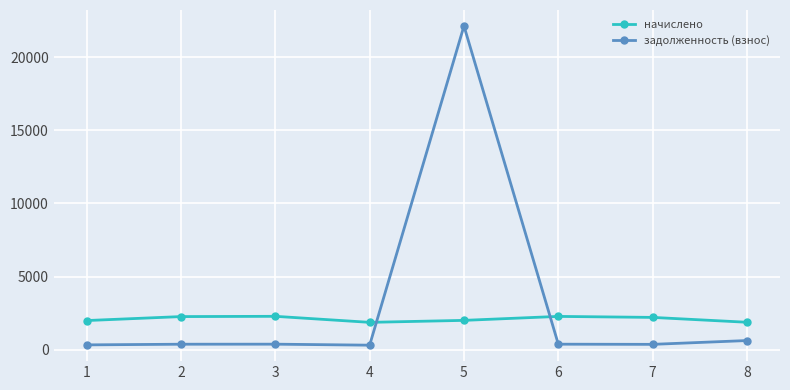

At which category is the sum across all series the highest?

5